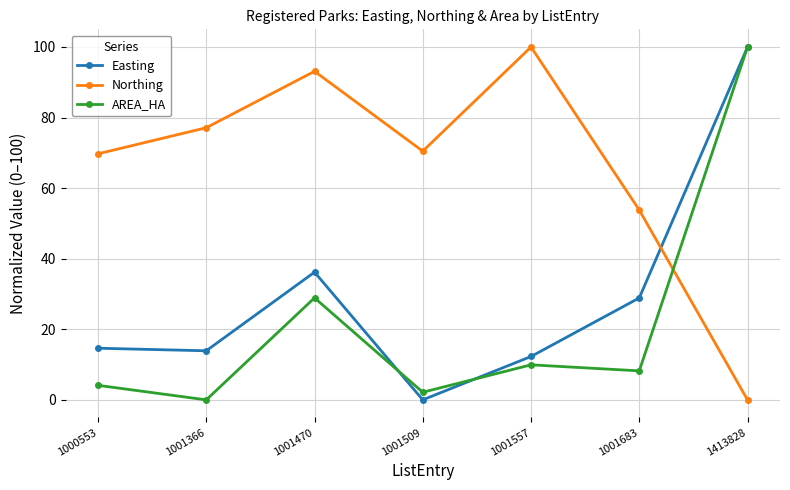

Which series has the largest total across all categories?

Northing